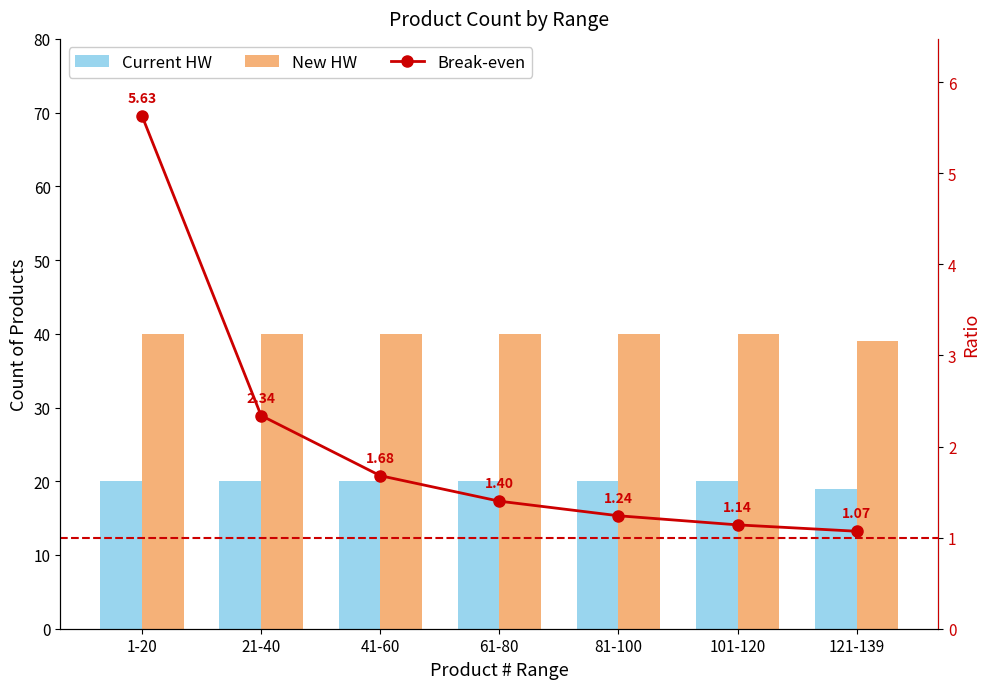

Reading left to right, what are all the values shown in this chart?

Current HW: 20.0	20.0	20.0	20.0	20.0	20.0	19.0
New HW: 40.0	40.0	40.0	40.0	40.0	40.0	39.0
Break-even: 5.6	2.3	1.7	1.4	1.2	1.1	1.1